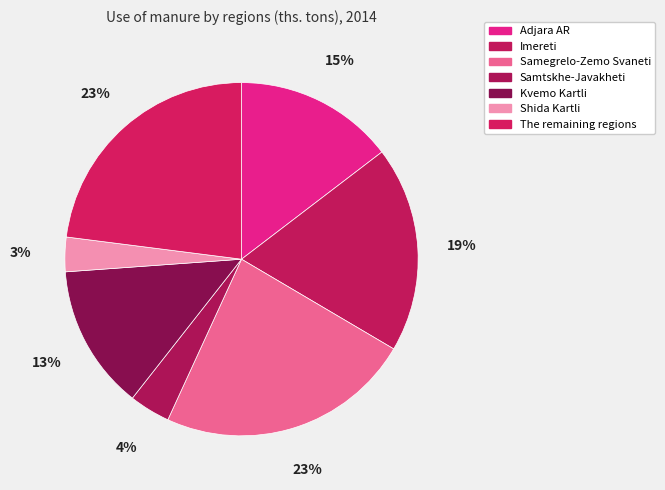

Count the number of slices in the pie.

7